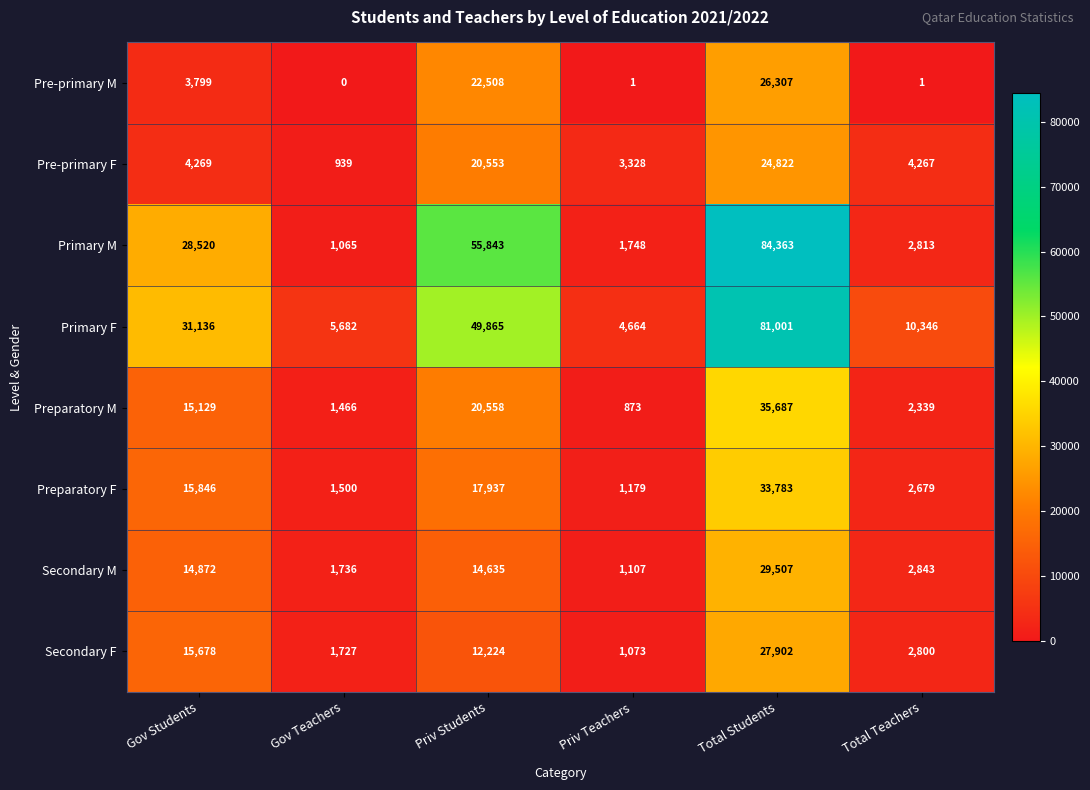

What is the sum of all Secondary F values?

61404